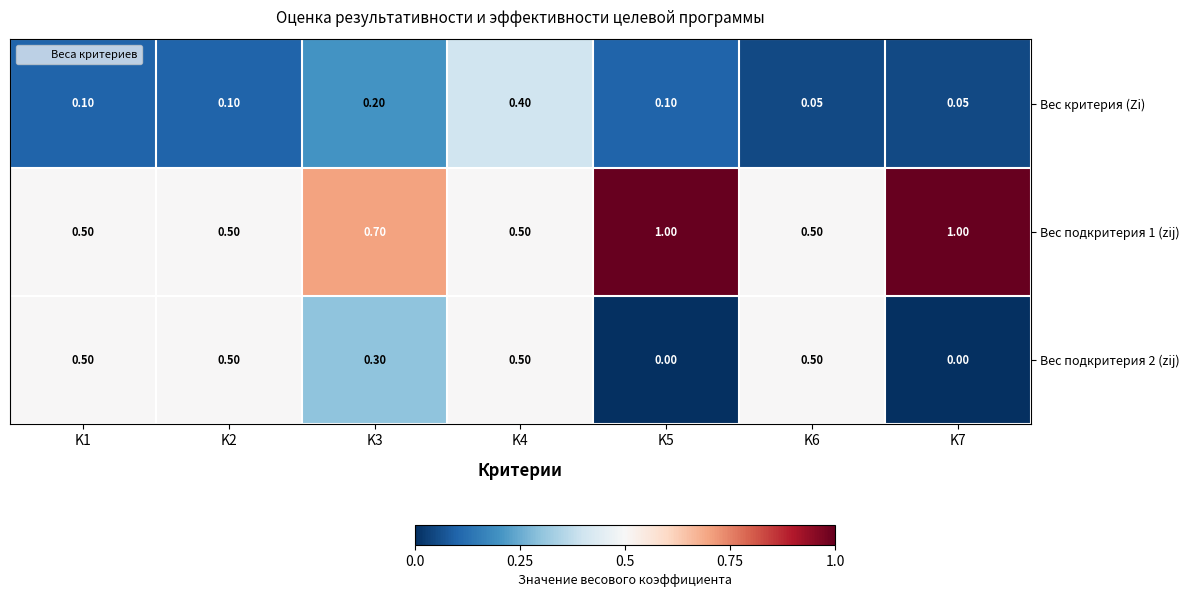

Is the value of Вес подкритерия 2 (zij) at K2 greater than the value of Вес критерия (Zi) at K7?

Yes